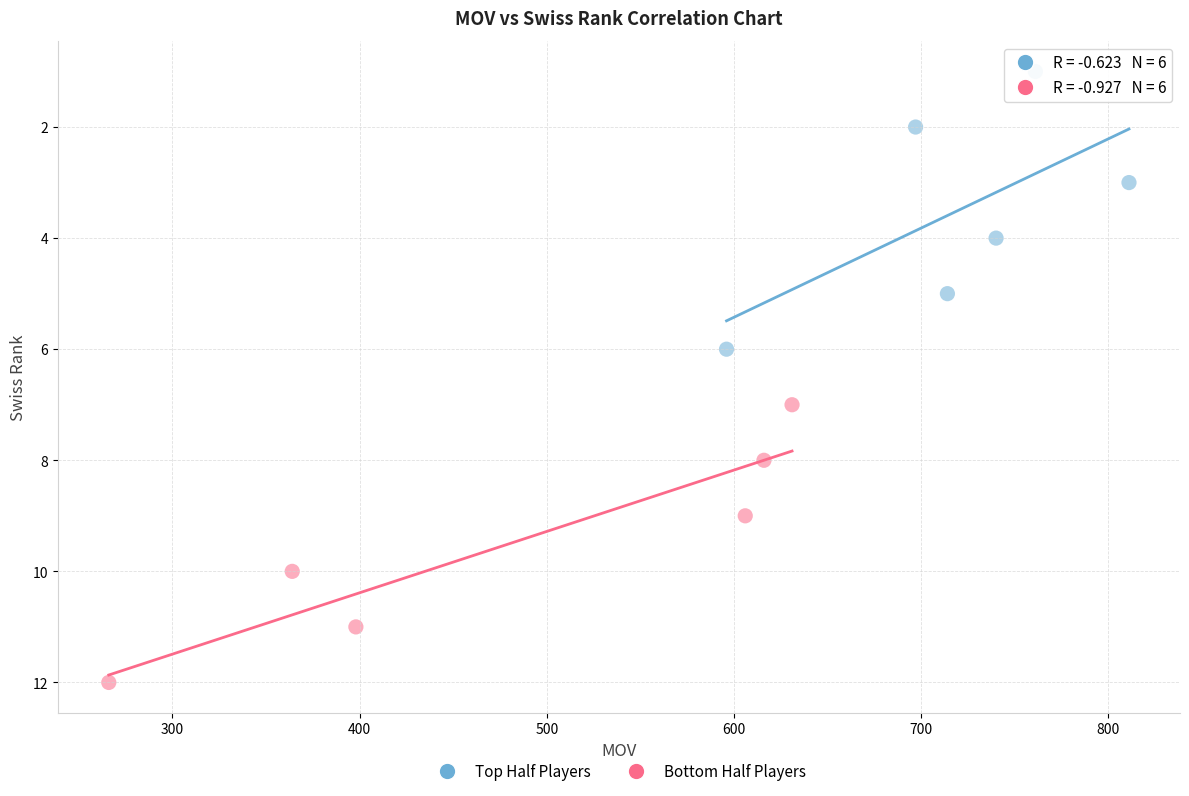

Which series contains the highest Y value?

Bottom Half Players